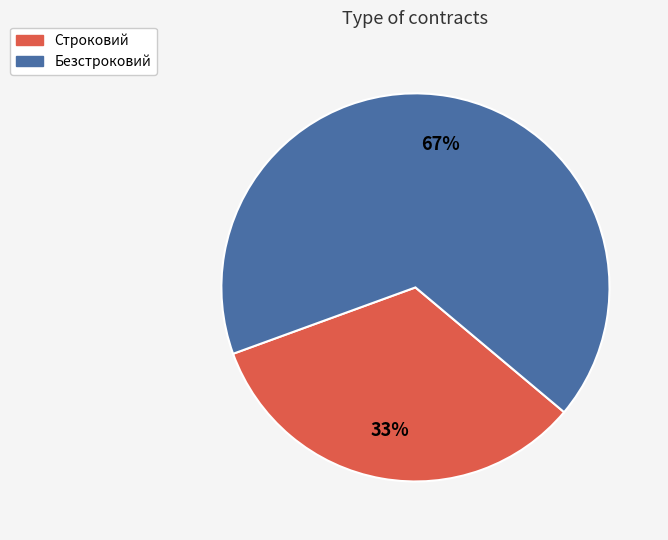

Count the number of slices in the pie.

2